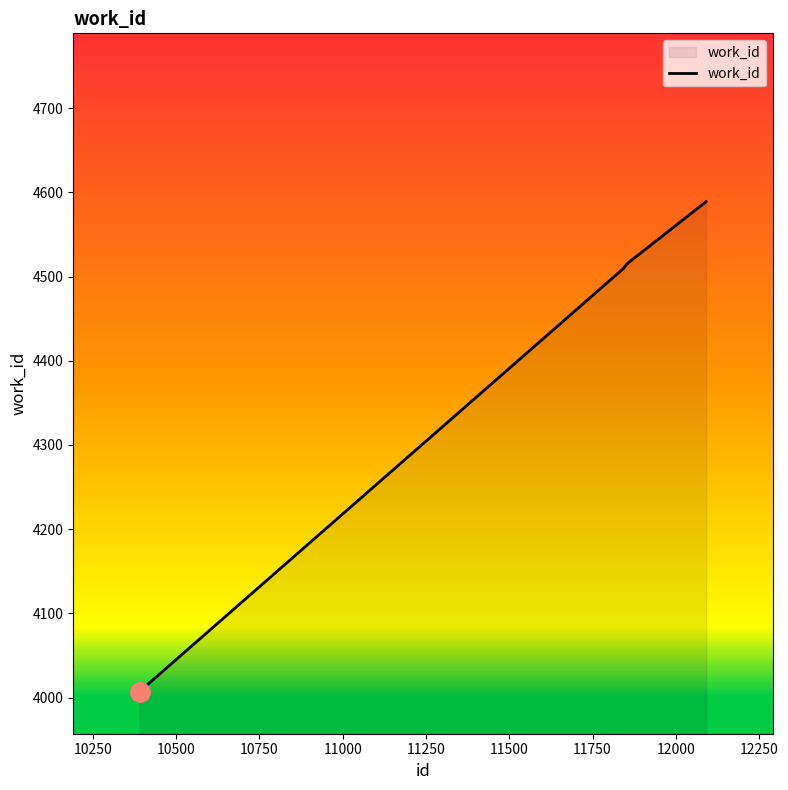

What is the greatest value displayed?

4589